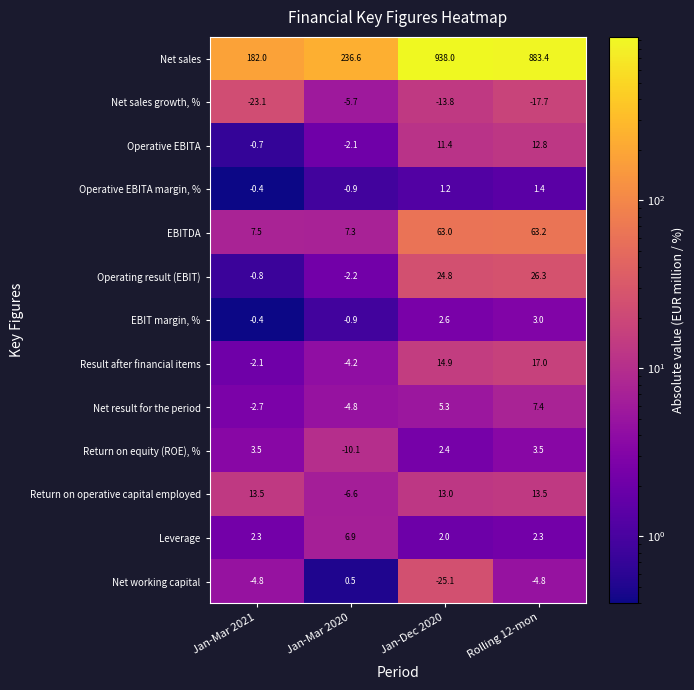

At which category does the chart reach its peak across all series?

Jan-Dec 2020